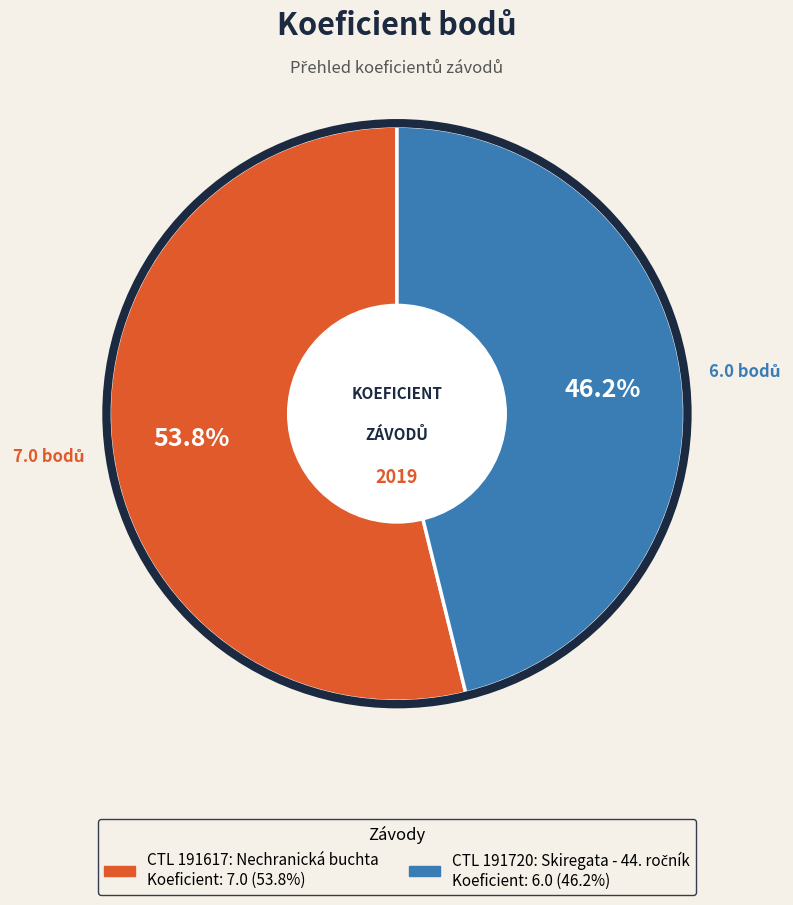

Is there any slice that represents more than half of the pie?

Yes